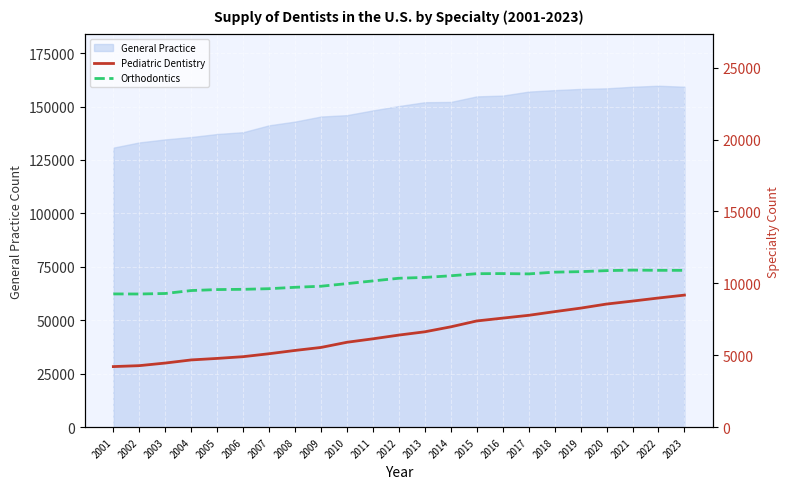

What is the value of the Orthodontics point at the 16th from the left?

10680